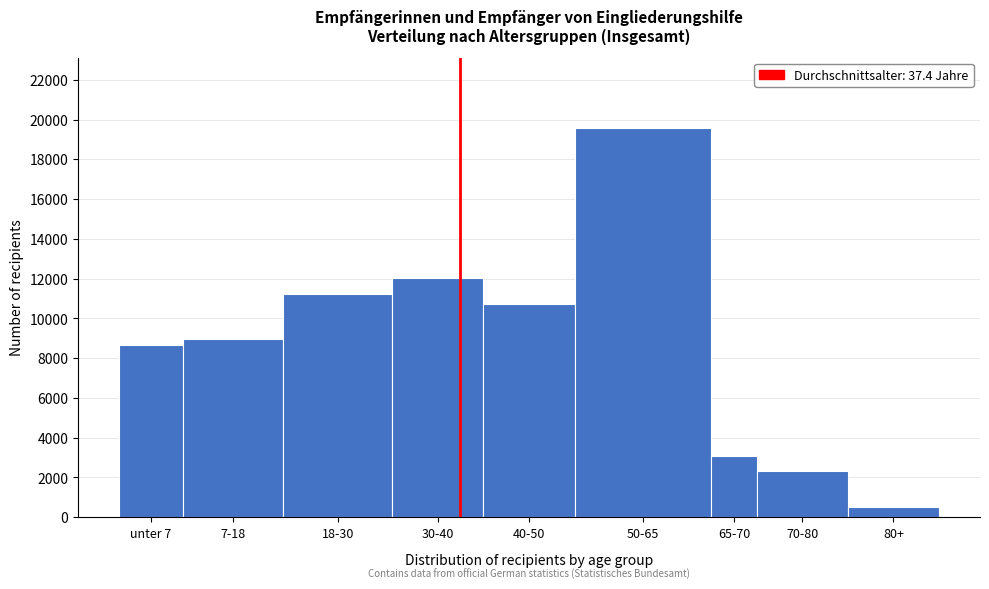

Reading left to right, what are all the values shown in this chart?

unter 7=8645	7-18=8940	18-30=11225	30-40=12035	40-50=10730	50-65=19585	65-70=3070	70-80=2315	80+=515